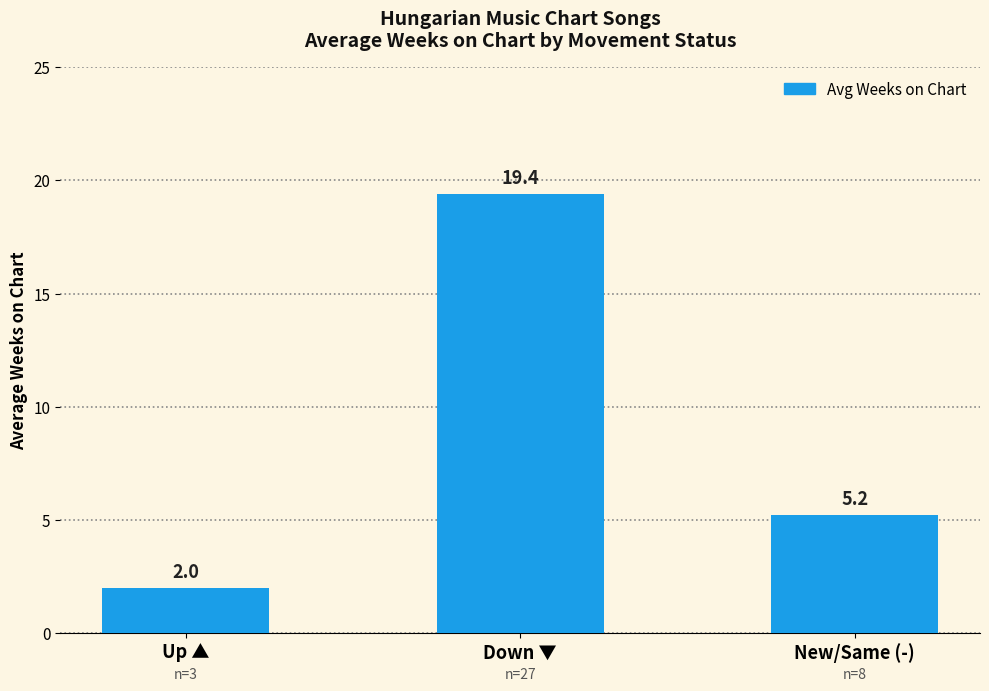

What is the difference between the values at Down ▼ and Up ▲?

17.4